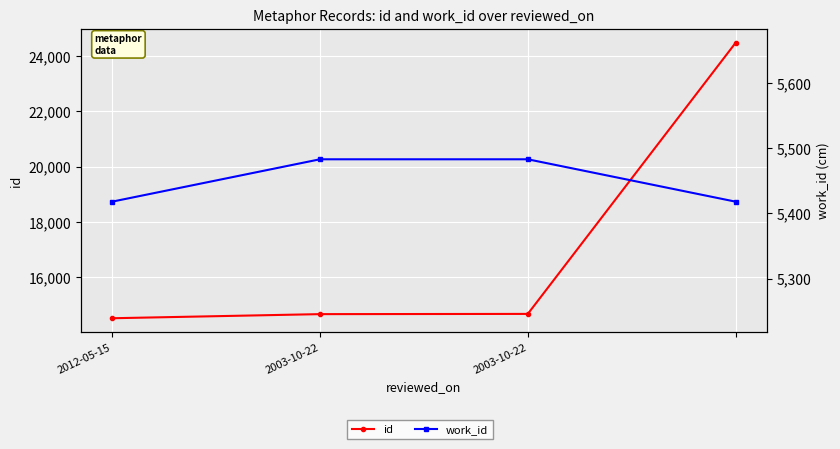

True or false: work_id has more than 1 points higher than both neighbors.

False